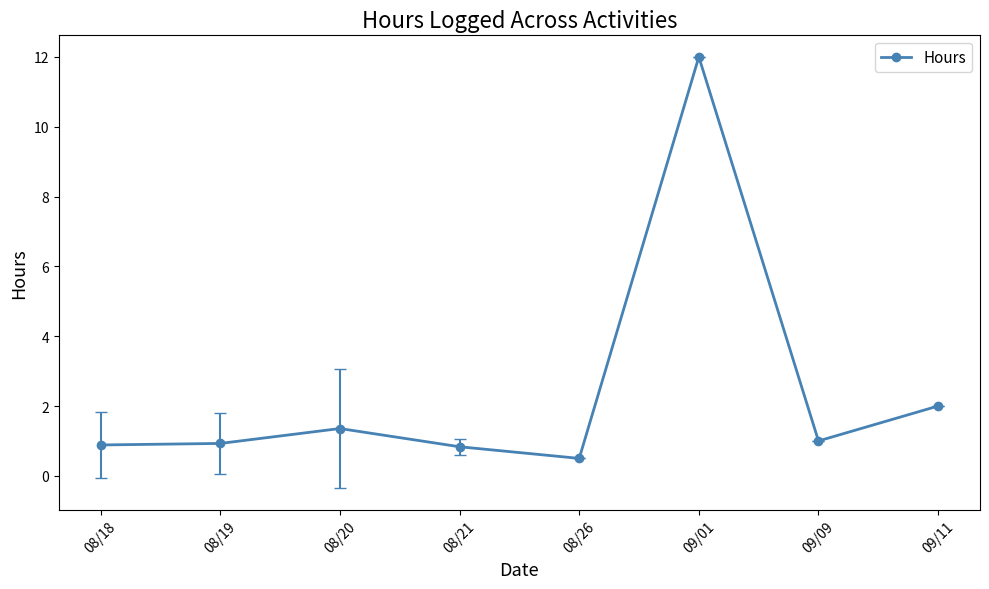

Read the value at 08/21.

0.8